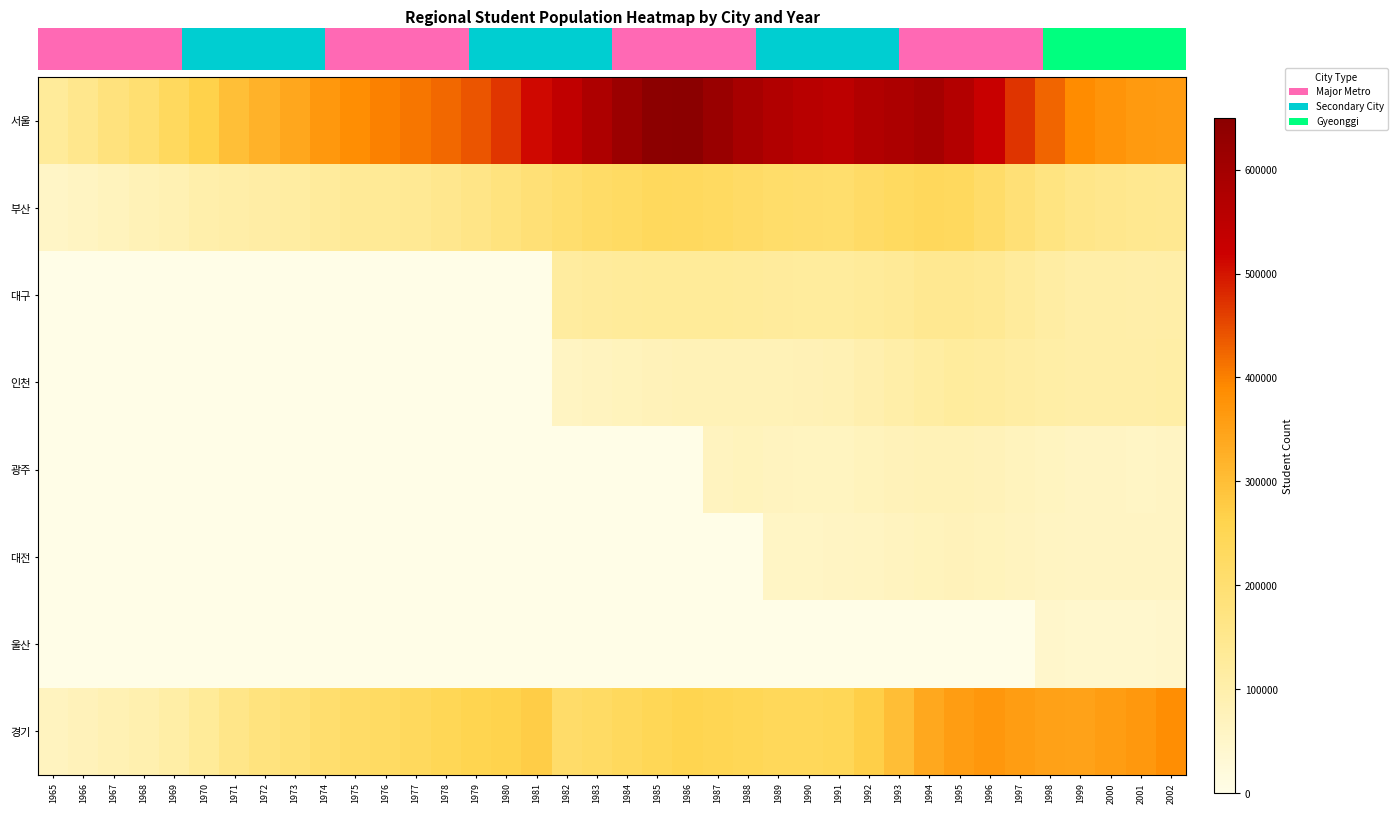

Is it true that 울산 equals -29217 at 1972?

False